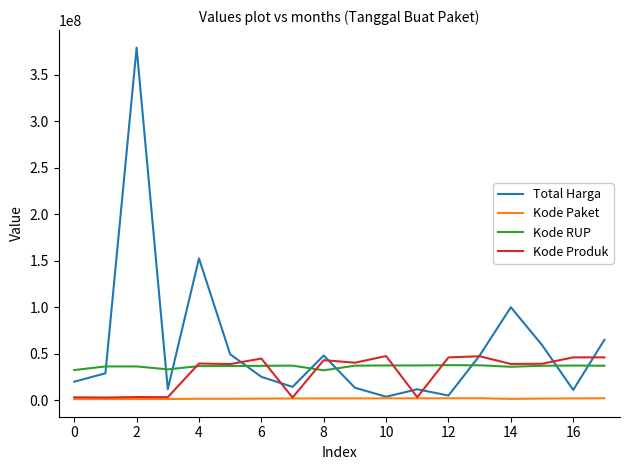

Which series has the largest total across all categories?

Total Harga